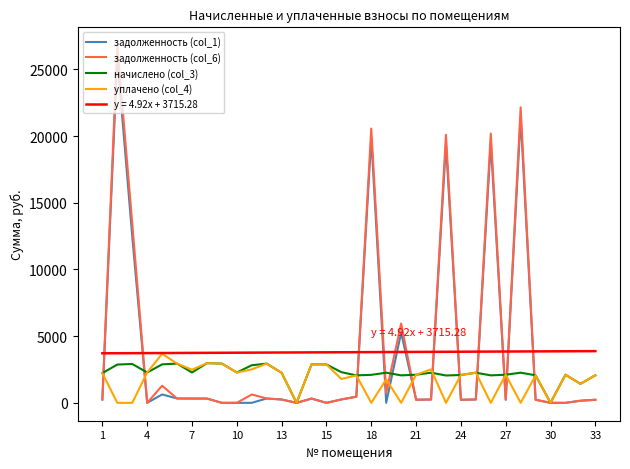

Which series has the largest range (max minus min)?

задолженность (col_6)